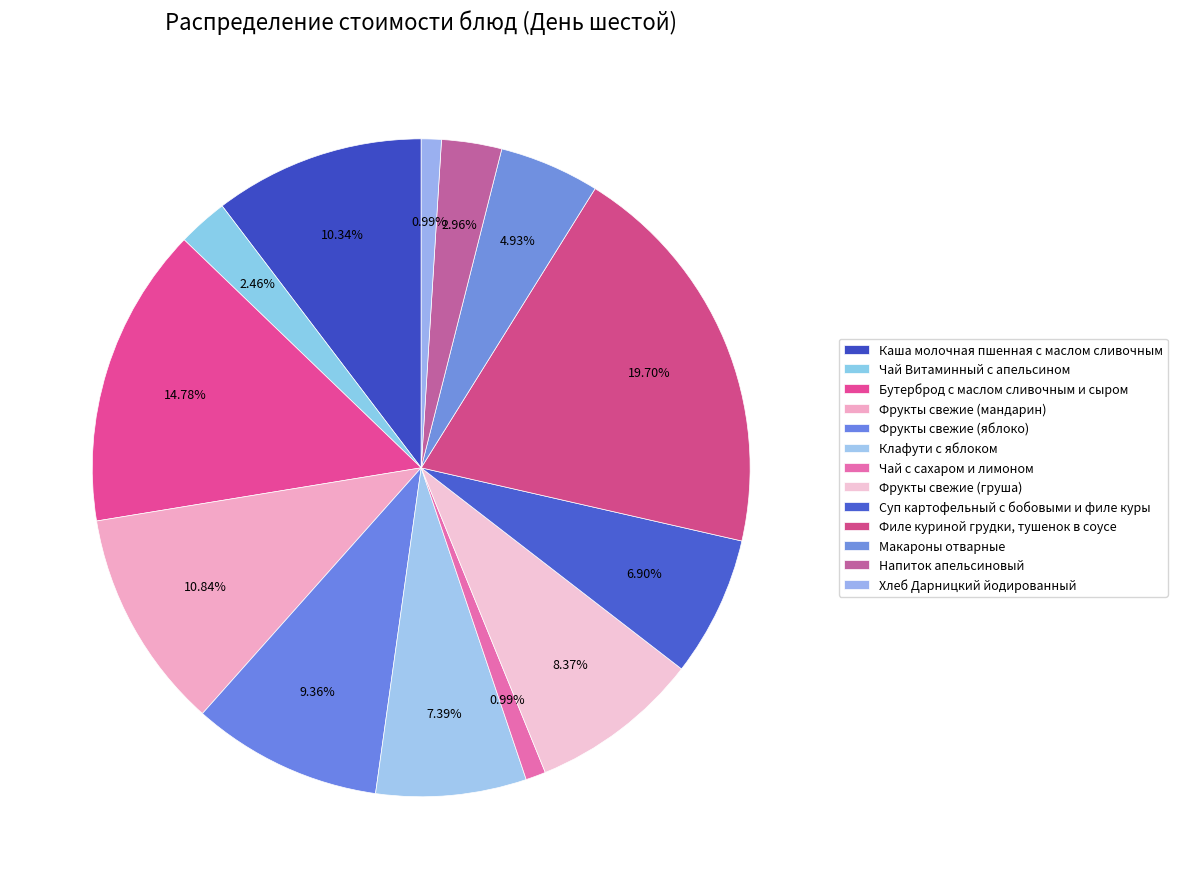

The Напиток апельсиновый slice represents 9% of the pie. True or false?

False